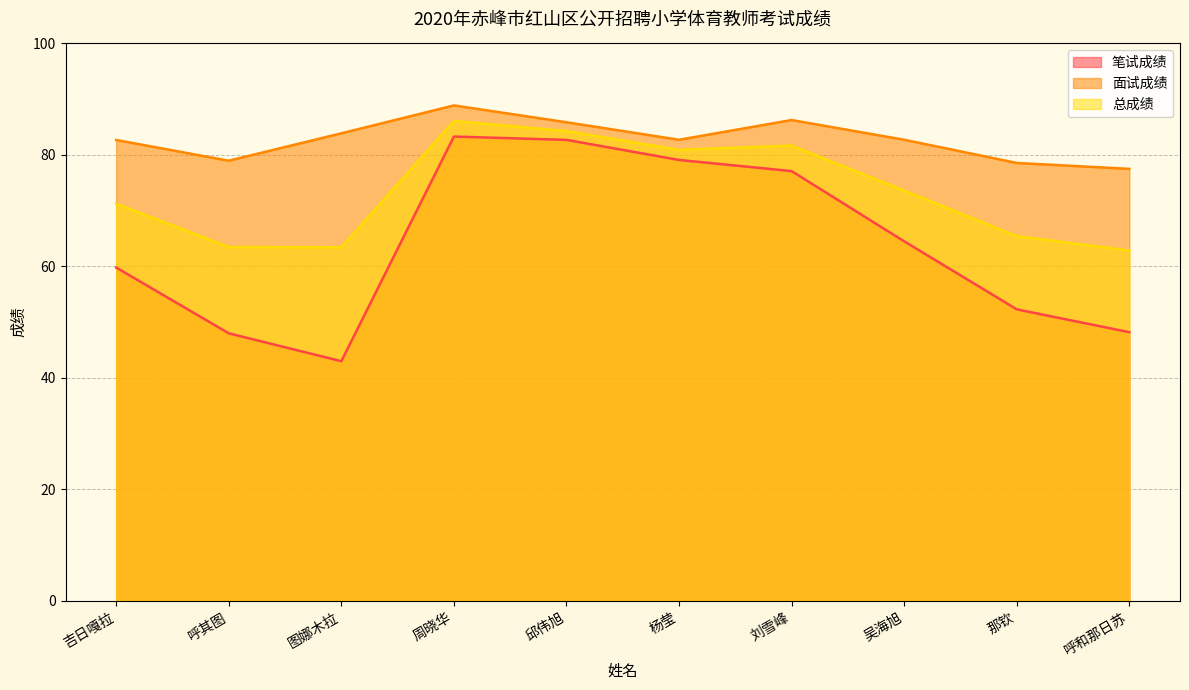

Reading right to left, what are all the values shown in this chart?

笔试成绩: 呼和那日苏=48.2	那钦=52.3	吴海旭=64.5	刘雪峰=77.1	杨莹=79.1	邱伟旭=82.7	周晓华=83.3	图娜木拉=43.0	呼其图=48.0	吉日嘎拉=59.8
面试成绩: 呼和那日苏=77.5	那钦=78.6	吴海旭=82.7	刘雪峰=86.3	杨莹=82.7	邱伟旭=85.9	周晓华=88.9	图娜木拉=83.9	呼其图=79.0	吉日嘎拉=82.7
总成绩: 呼和那日苏=62.9	那钦=65.4	吴海旭=73.6	刘雪峰=81.7	杨莹=80.9	邱伟旭=84.3	周晓华=86.1	图娜木拉=63.4	呼其图=63.5	吉日嘎拉=71.2